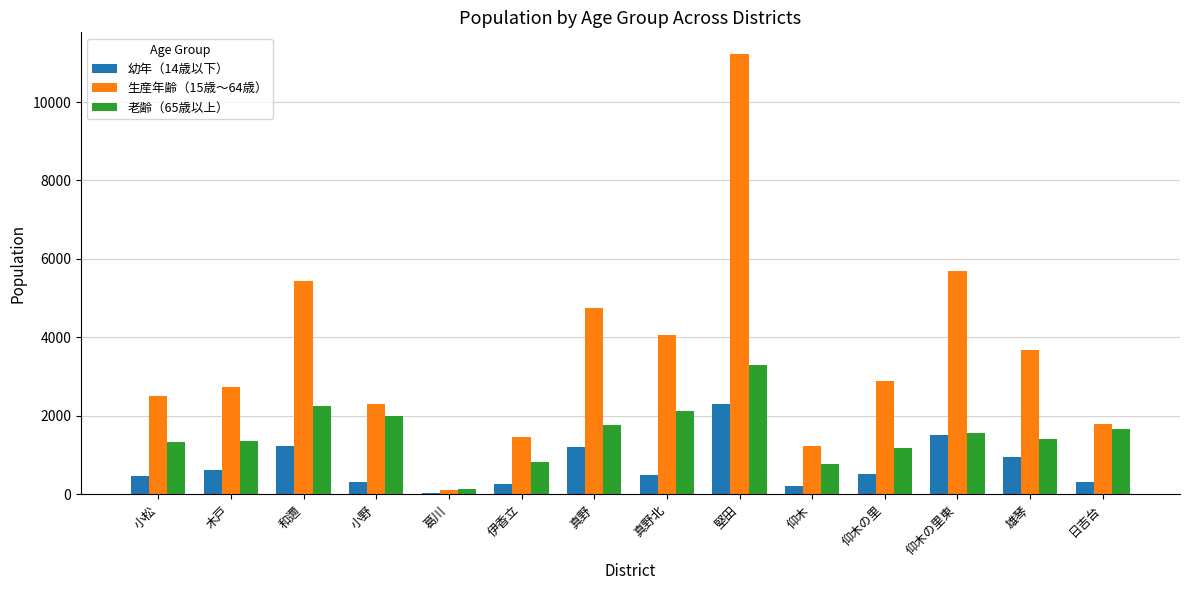

Does the chart contain stacked bars?

No